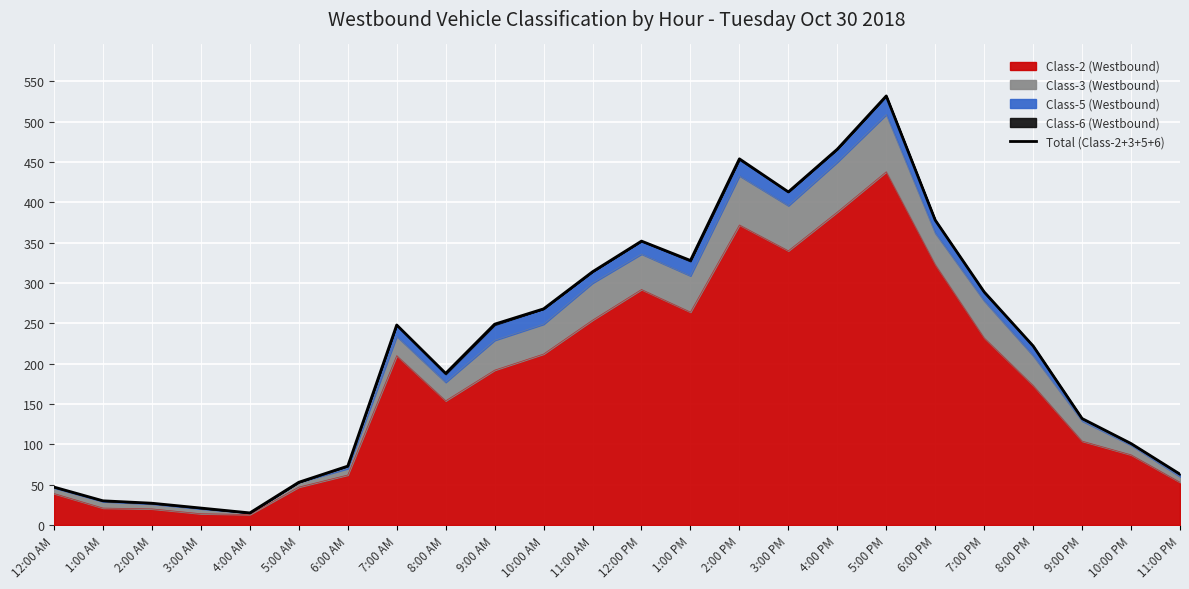

What is the smallest value displayed?

15